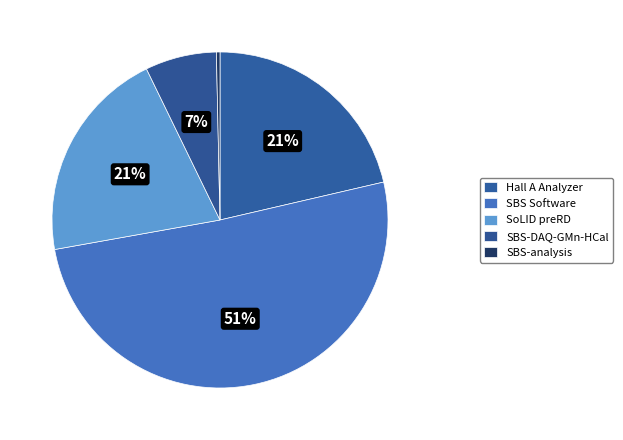

How many segments does this pie chart have?

5